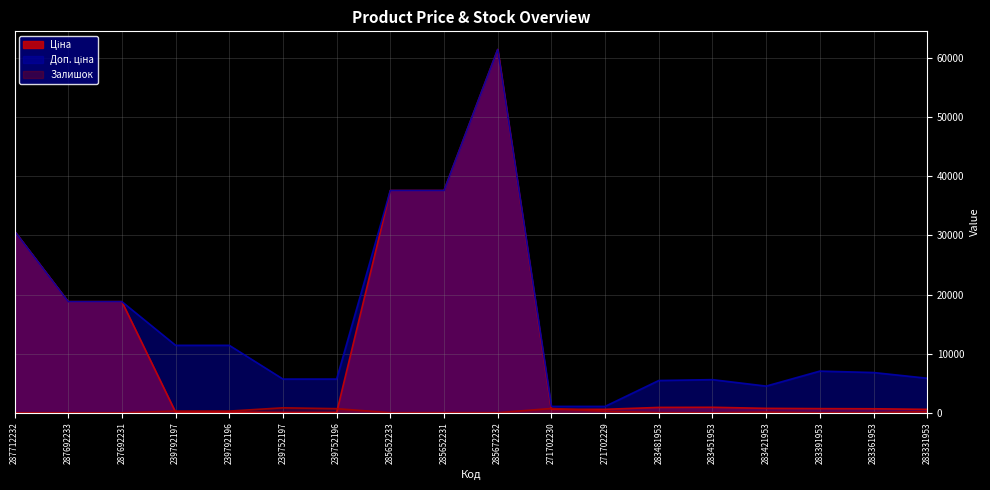

What is the total value across all series at 283421953?

5378.5